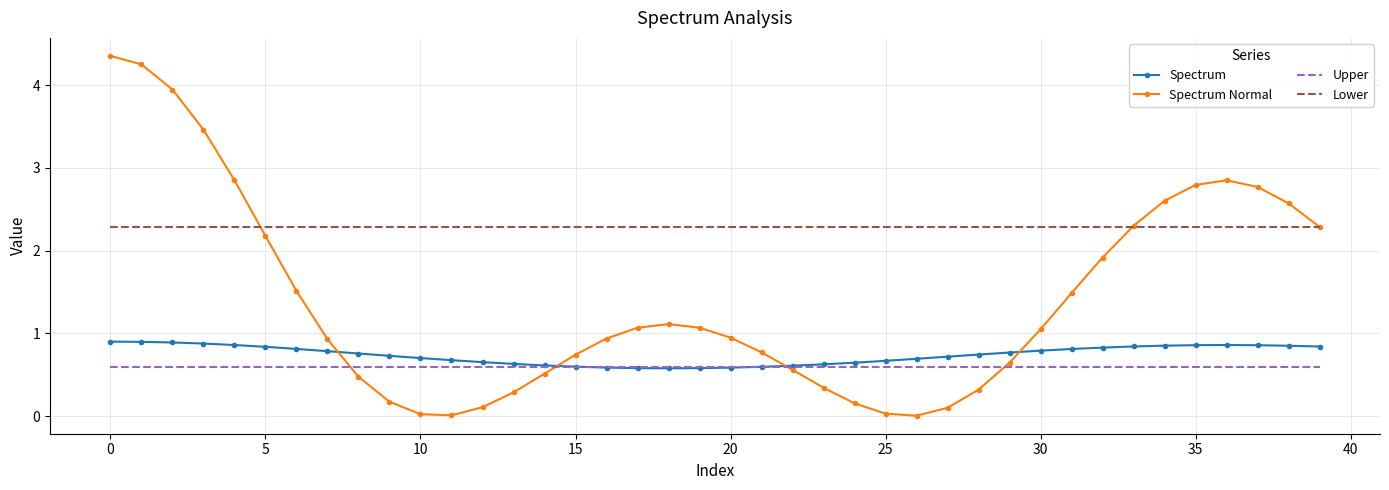

Which series has the widest spread of values?

Spectrum Normal